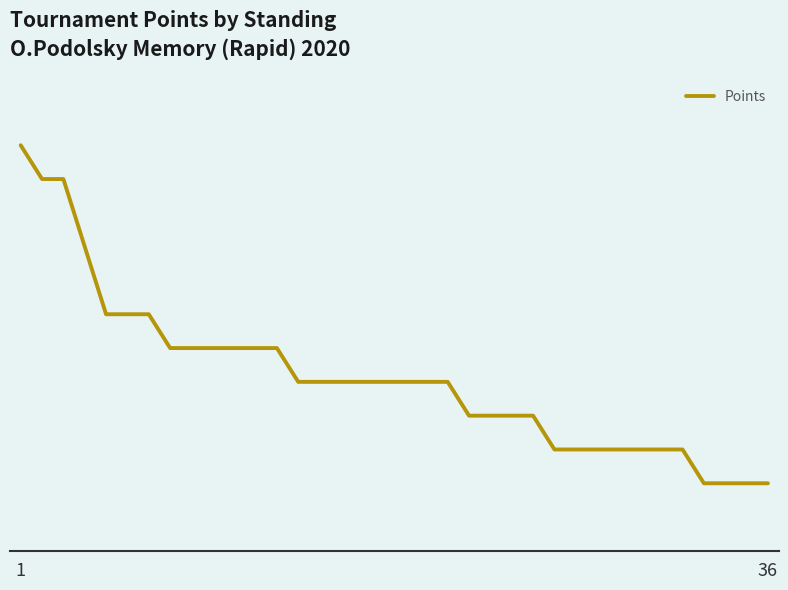

Does the chart have visible grid lines?

No